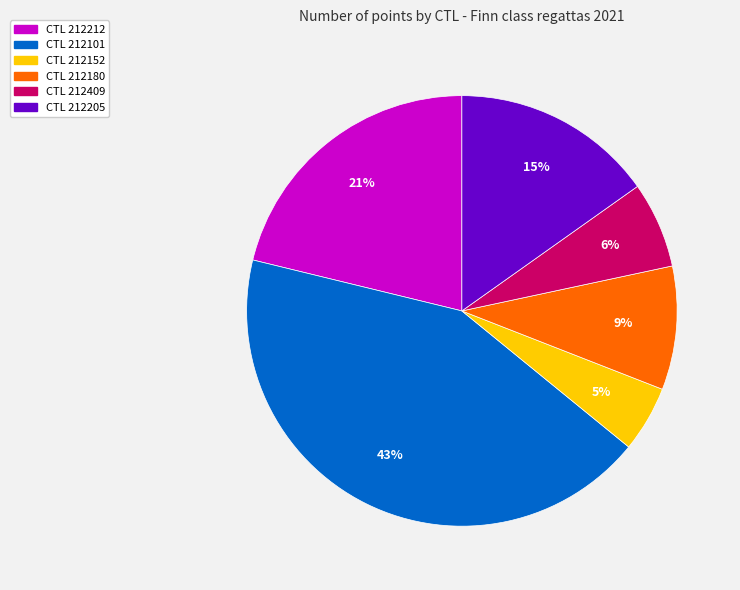

Which slice is the smallest?

CTL 212152